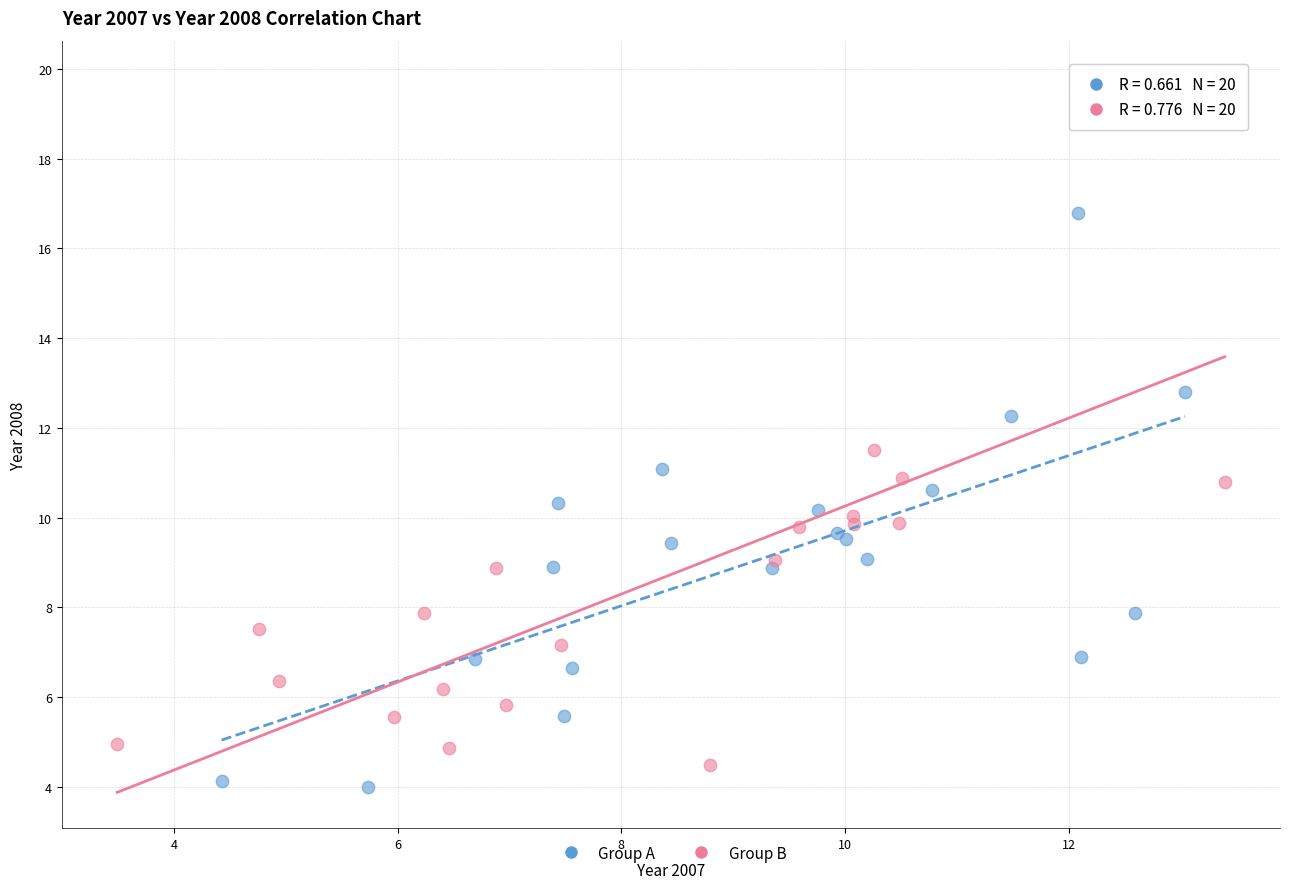

Which series contains the highest Y value?

Group B